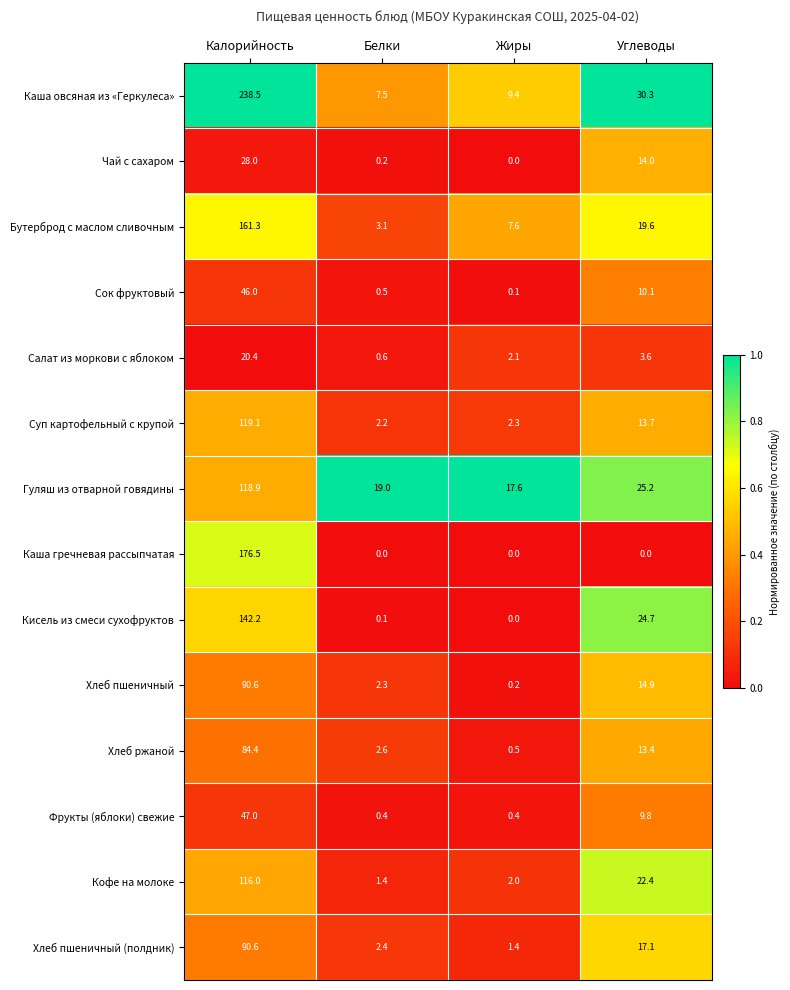

What is the difference between the maximum and second lowest values in the Сок фруктовый series?

45.5